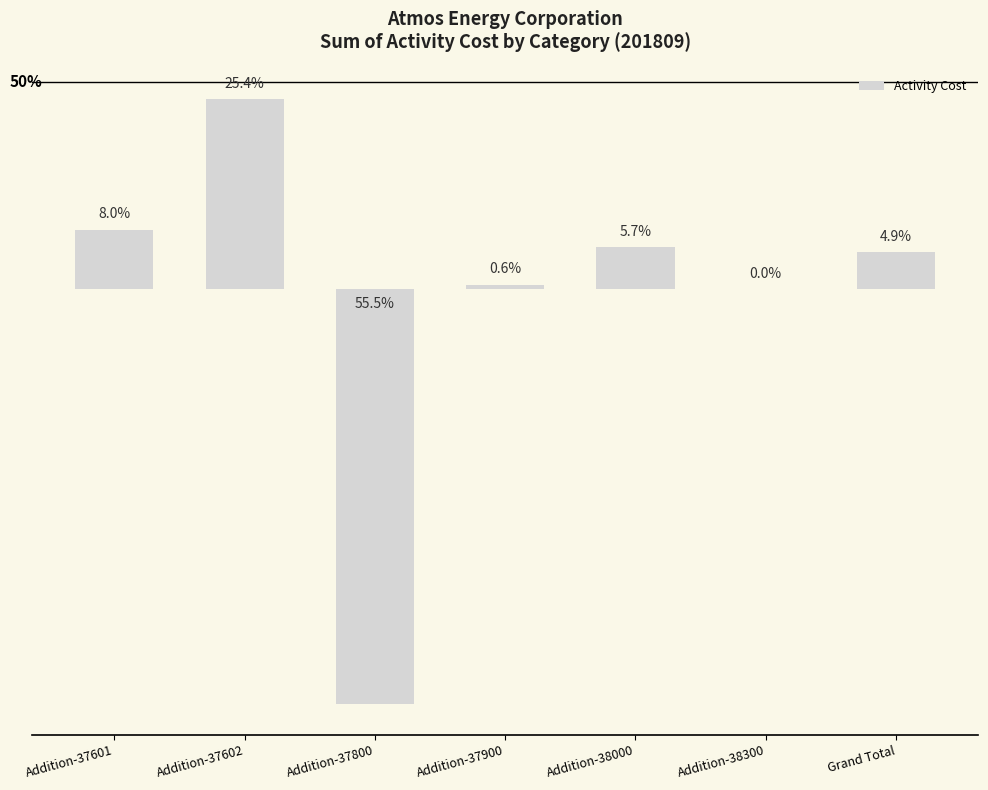

List the labels in order of value, largest first.

Addition-37602, Addition-37601, Addition-38000, Grand Total, Addition-37900, Addition-38300, Addition-37800